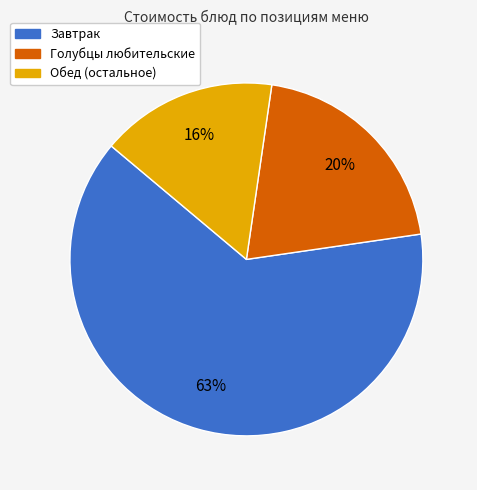

Rank the categories by value from highest to lowest.

Завтрак, Голубцы любительские, Обед (остальное)